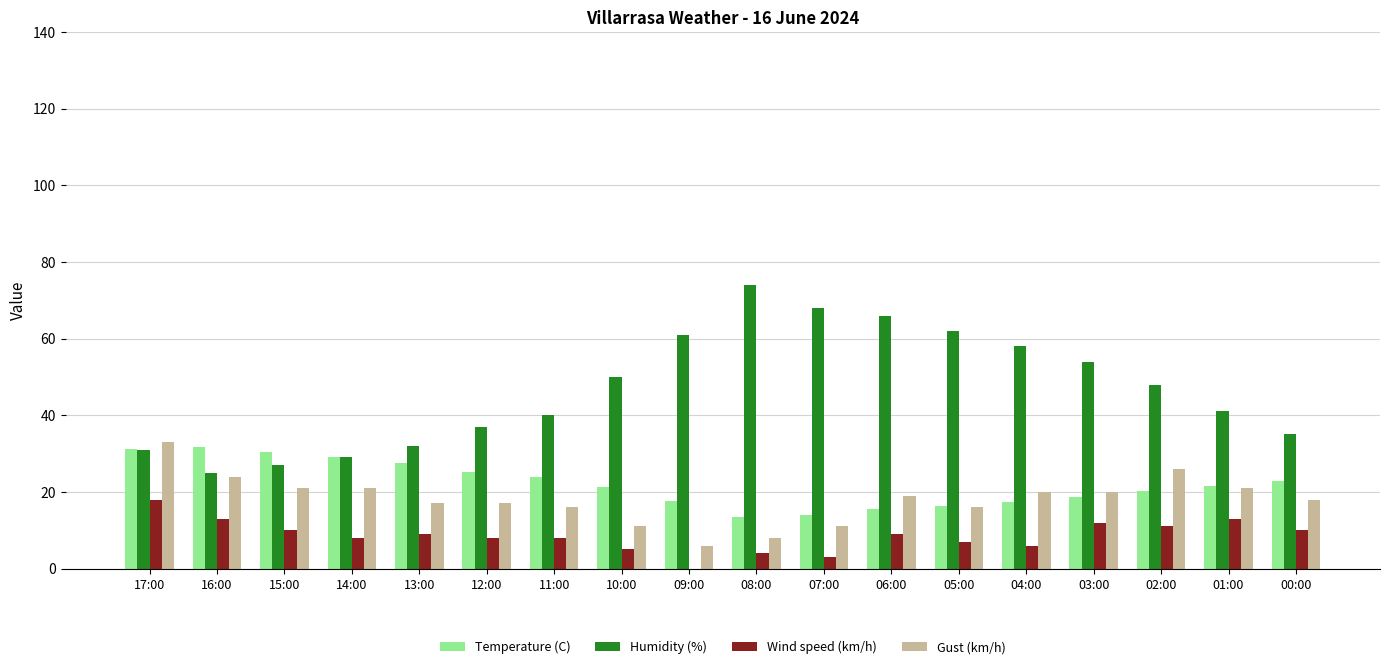

Is the value of Temperature (C) at 13:00 greater than the value of Gust (km/h) at 10:00?

Yes